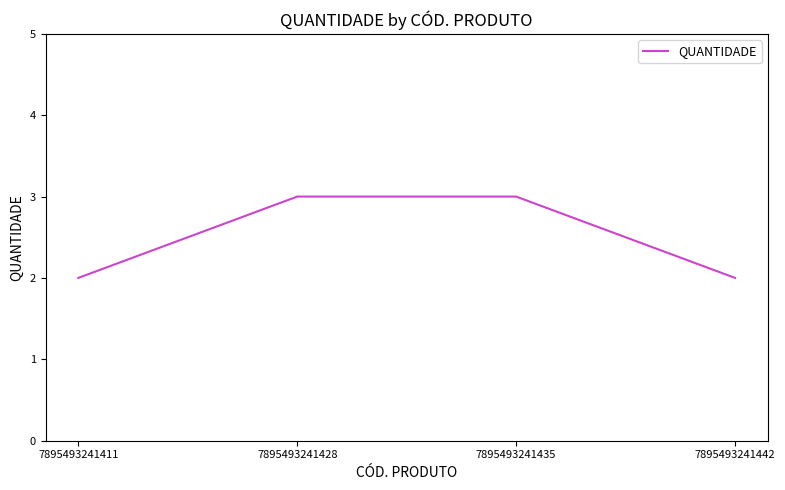

What is the sum of the values at 7895493241428 and 7895493241442?

5